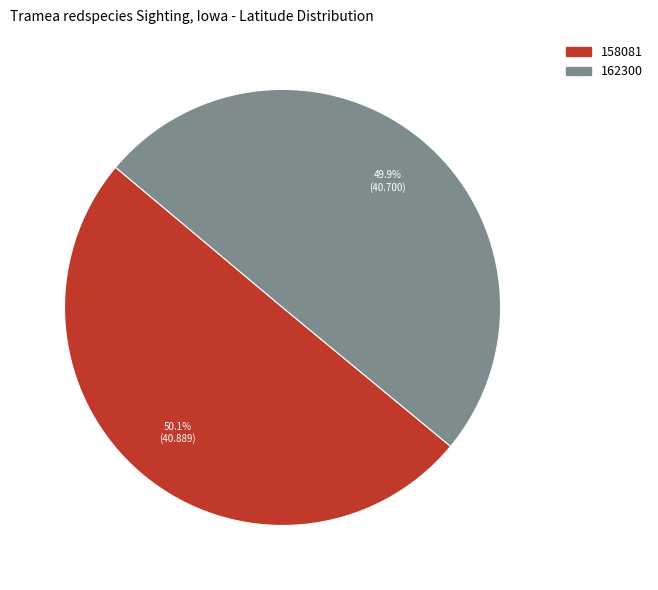

What portion of the pie excludes 162300?

50.1%